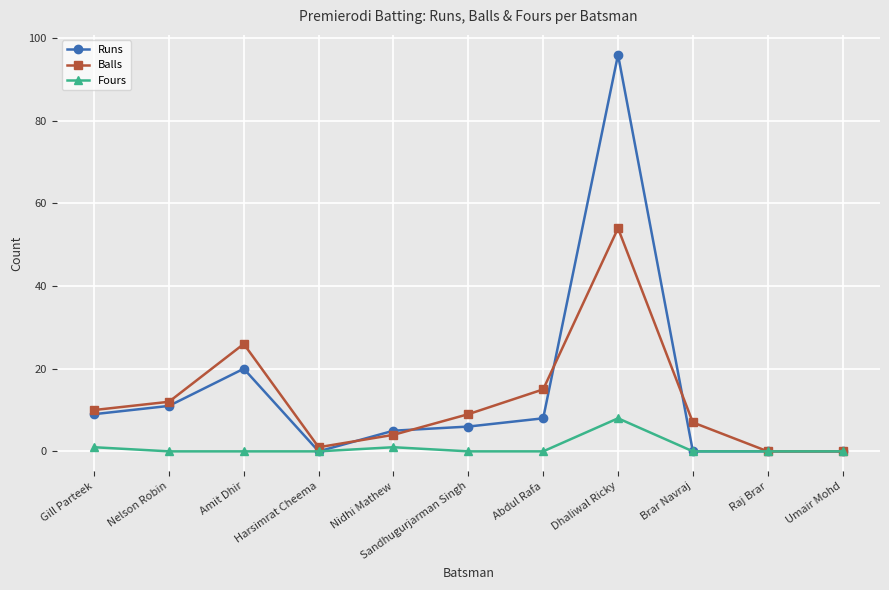

What is the highest value of the Fours series?

8